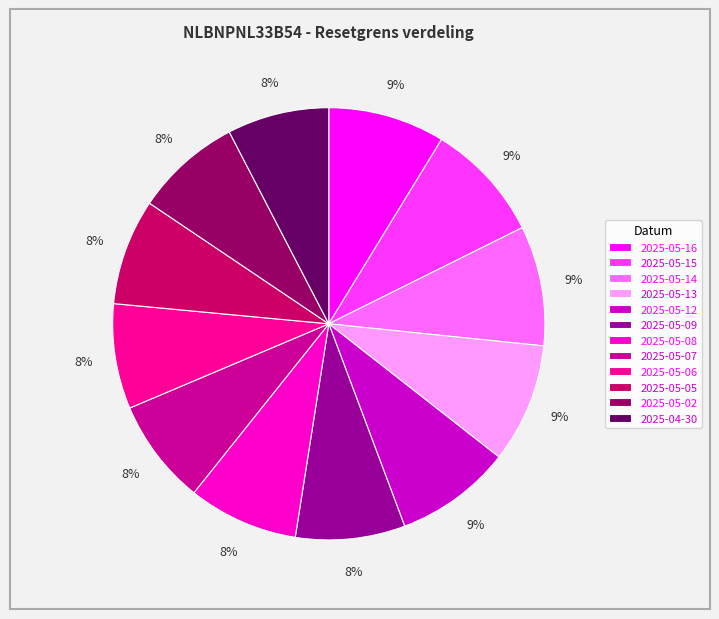

To the nearest percent, what is the difference between the largest and smallest slice percentages?

1%